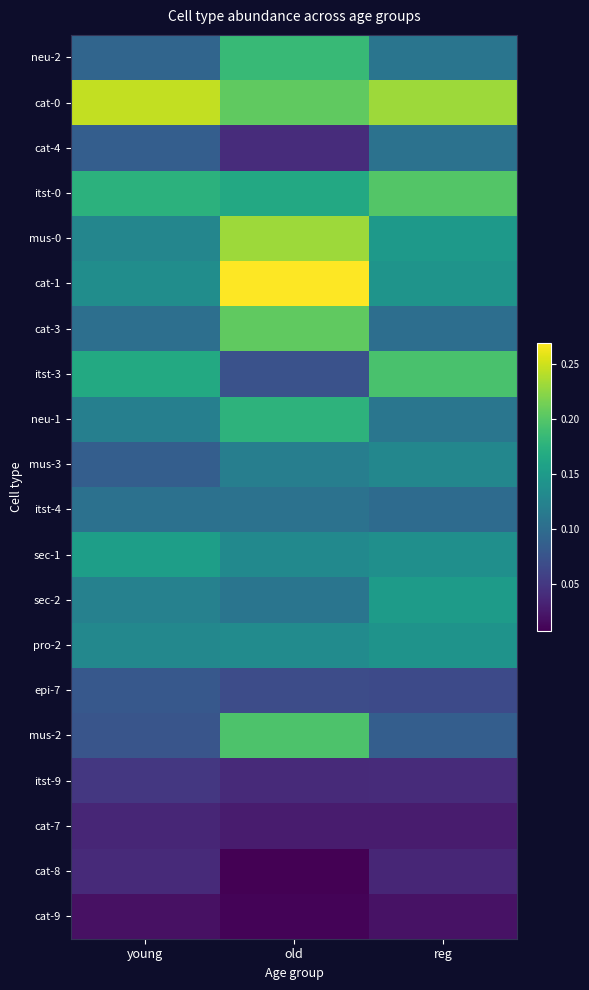

Which label corresponds to the smallest value in the chart?

old